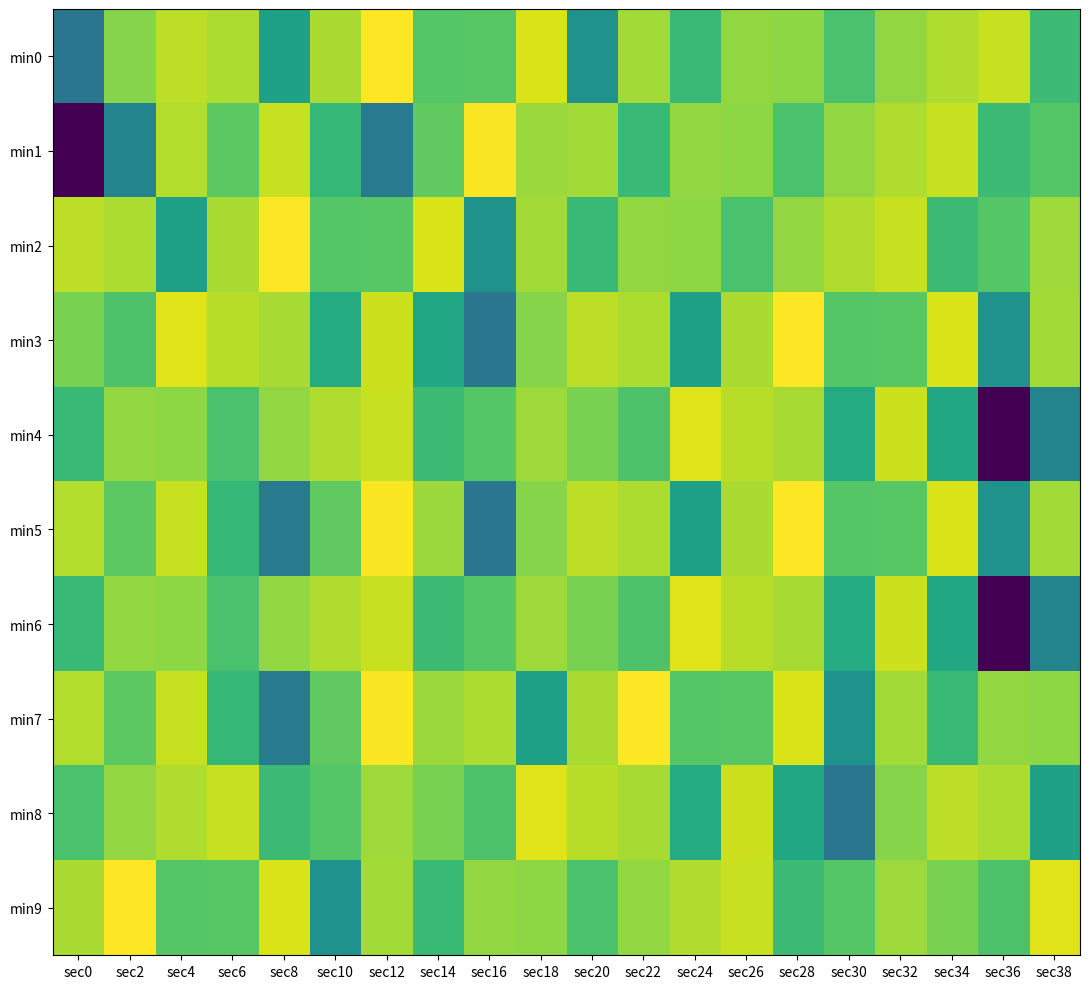

Which has a higher value, sec20 or sec24?

sec24